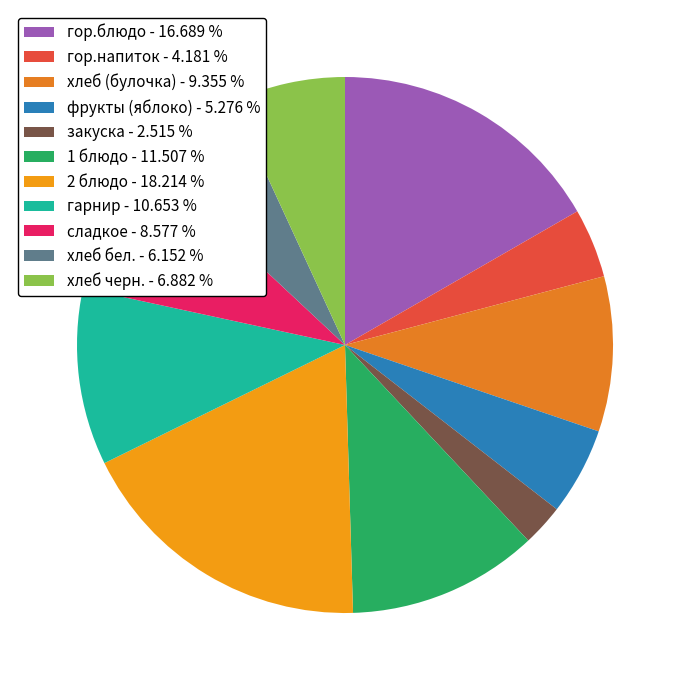

Does гарнир represent more than half of the total?

No